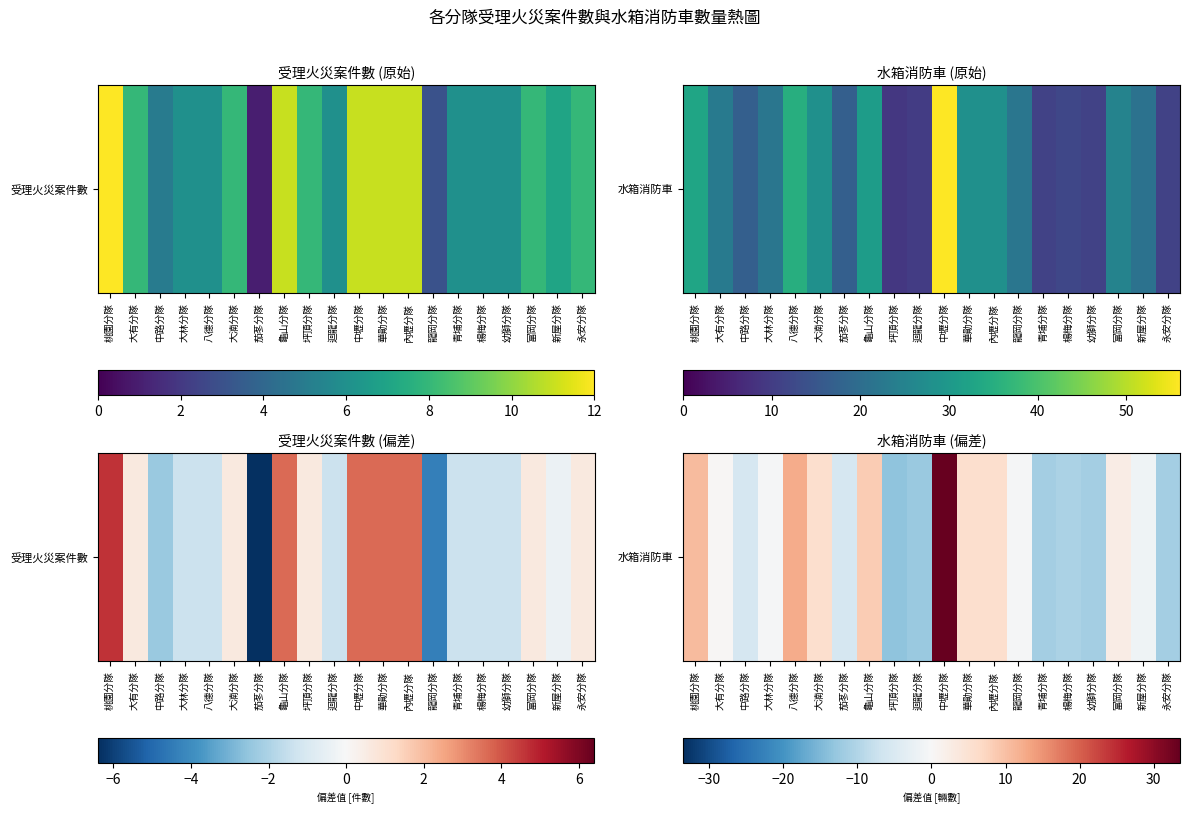

The value at 中路分隊 is -2.8. True or false?

False